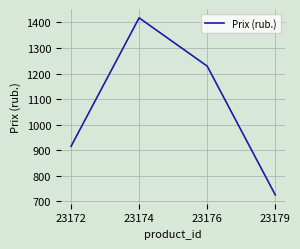

True or false: the data shows 1229 at 23176.

True